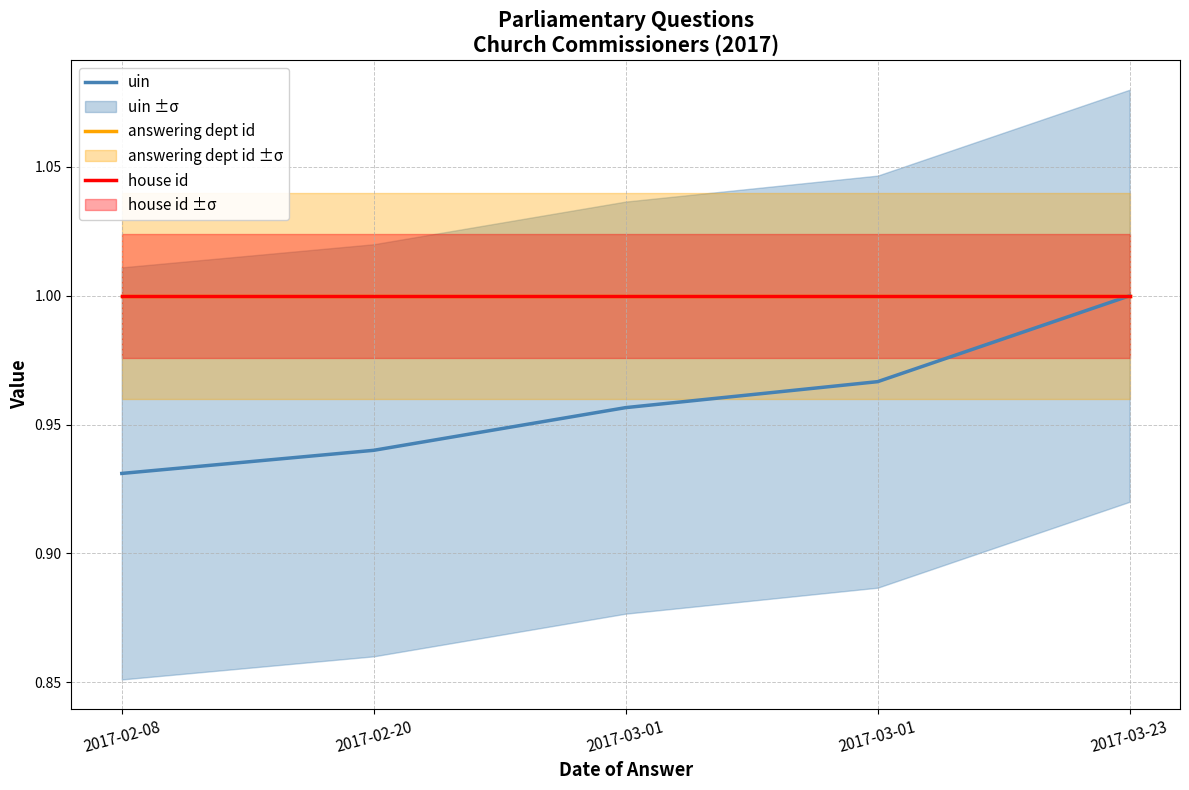

List the series in order of their peak value, highest first.

uin, answering dept id, house id